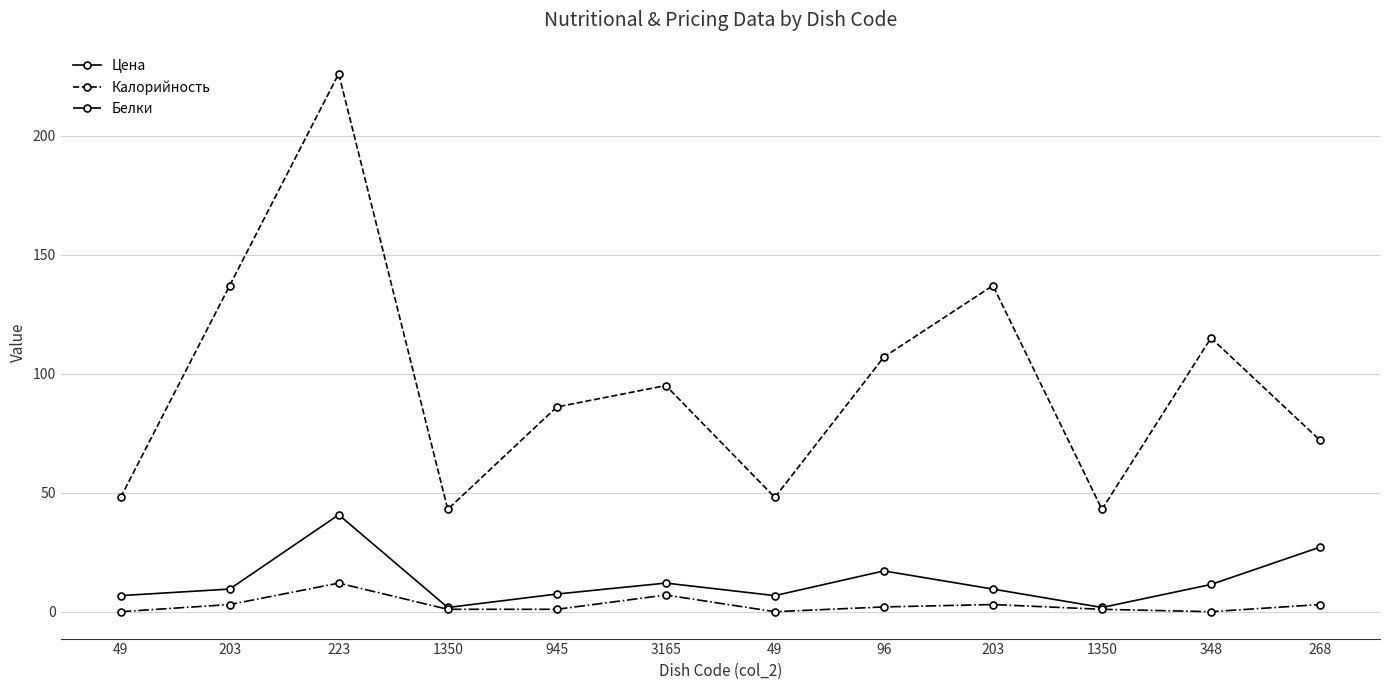

How many categories are shown in the chart?

12